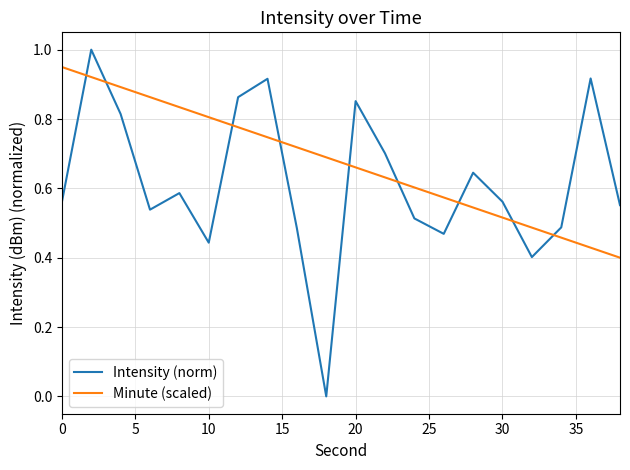

Rank the series by their average value, from lowest to highest.

Intensity (norm), Minute (scaled)